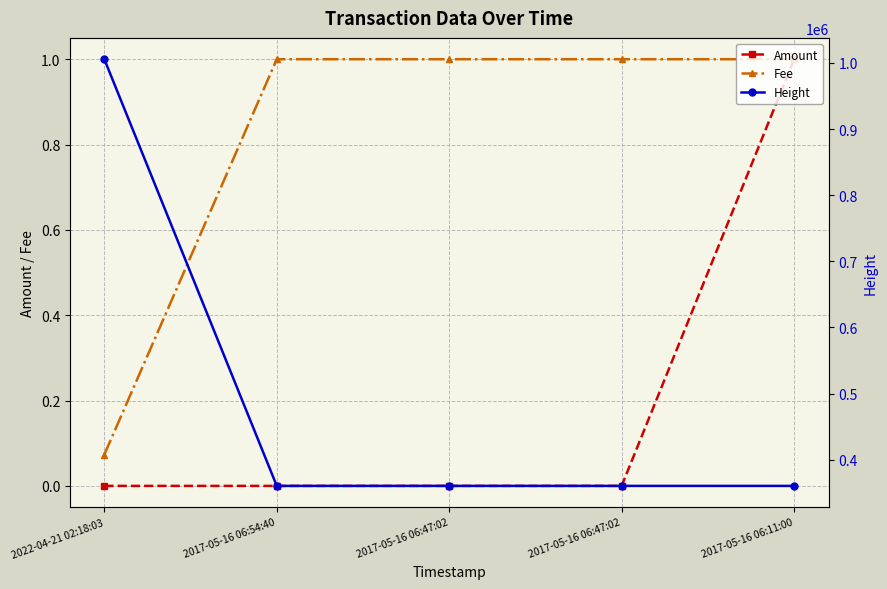

Is the value of Amount at 2017-05-16 06:54:40 greater than the value of Fee at 2022-04-21 02:18:03?

No